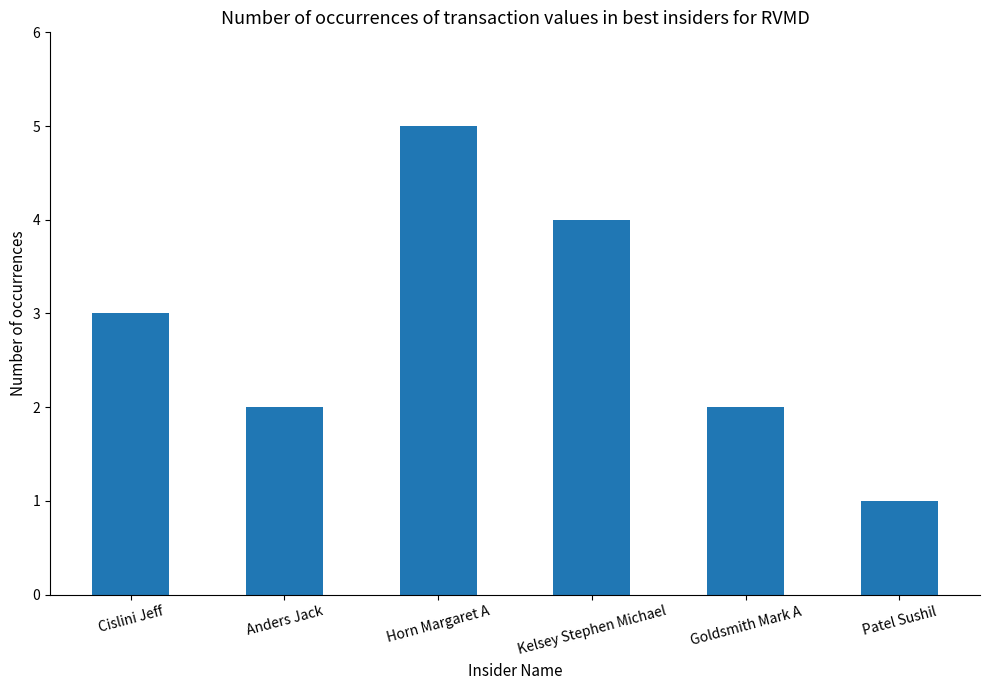

What is the label of the 5th bar from the right?

Anders Jack